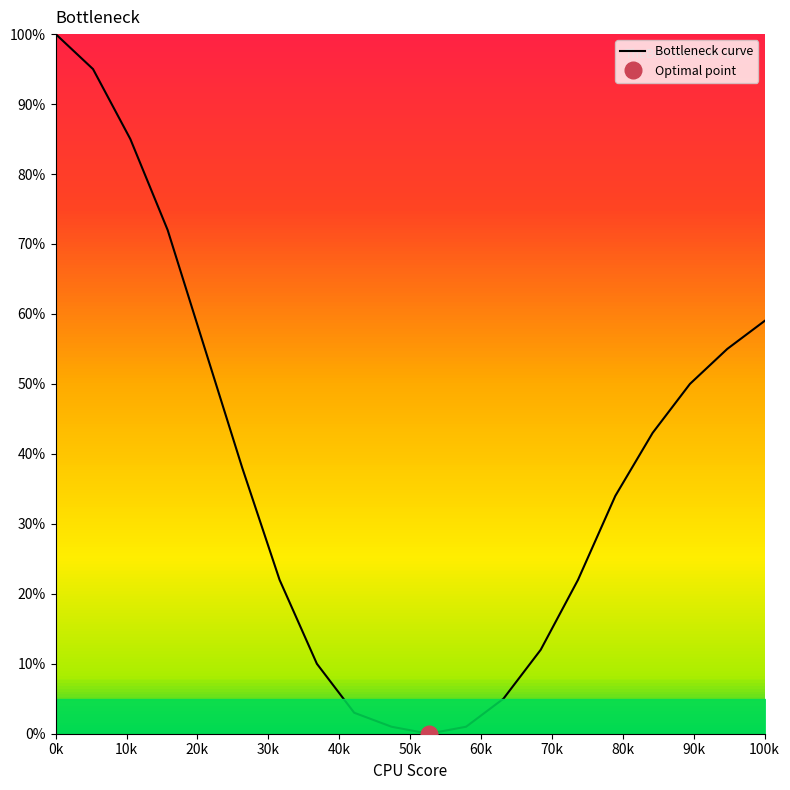

Which category has the highest value in the Bottleneck curve series?

0k